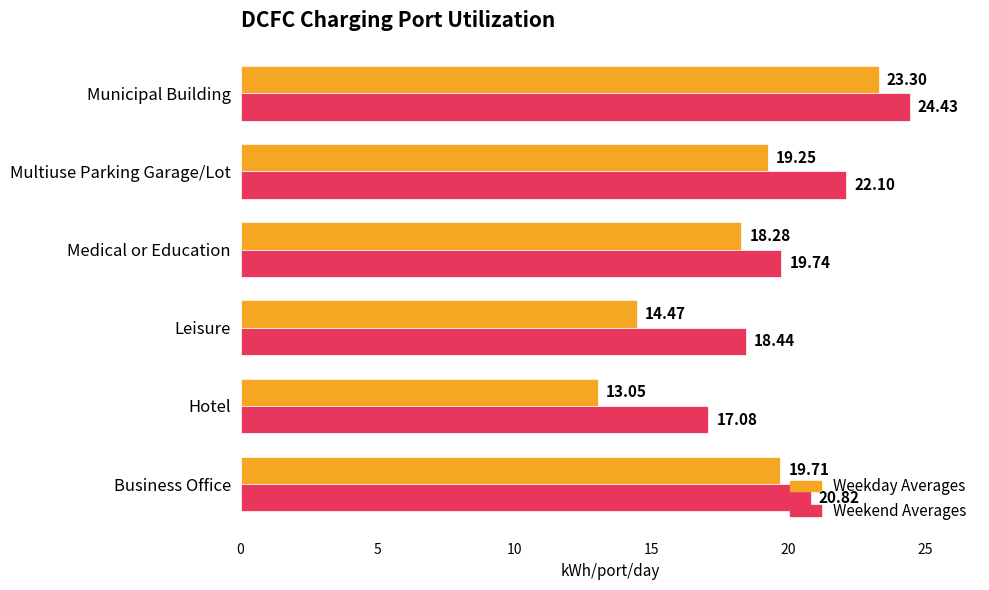

What is the difference between the second highest and minimum values in the Weekday Averages series?

6.7